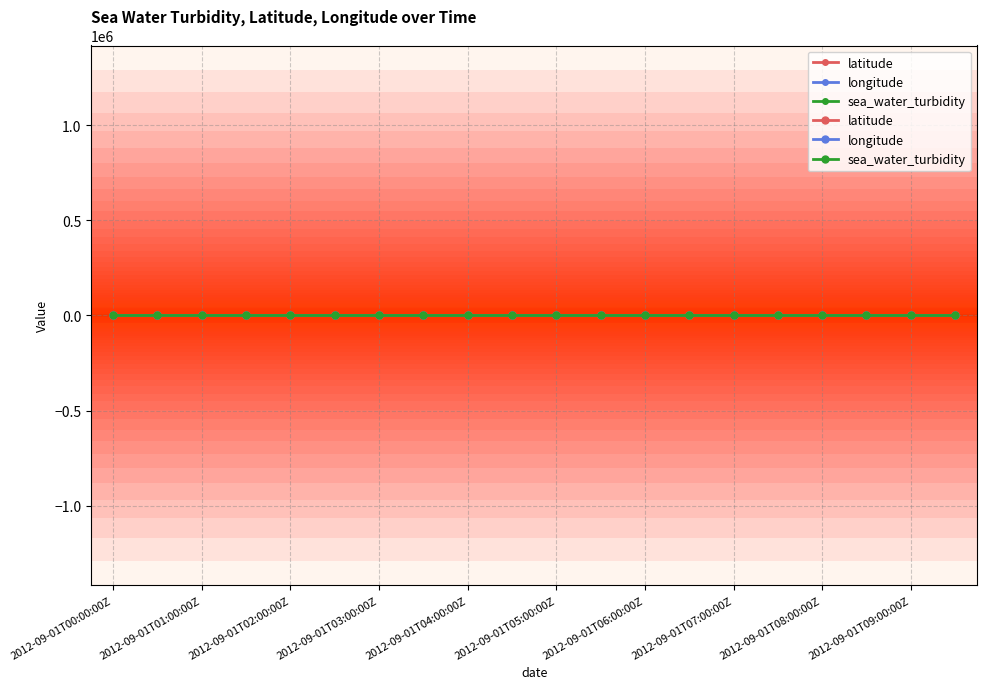

Which category has the highest value in the sea_water_turbidity series?

2012-09-01T00:00:00Z